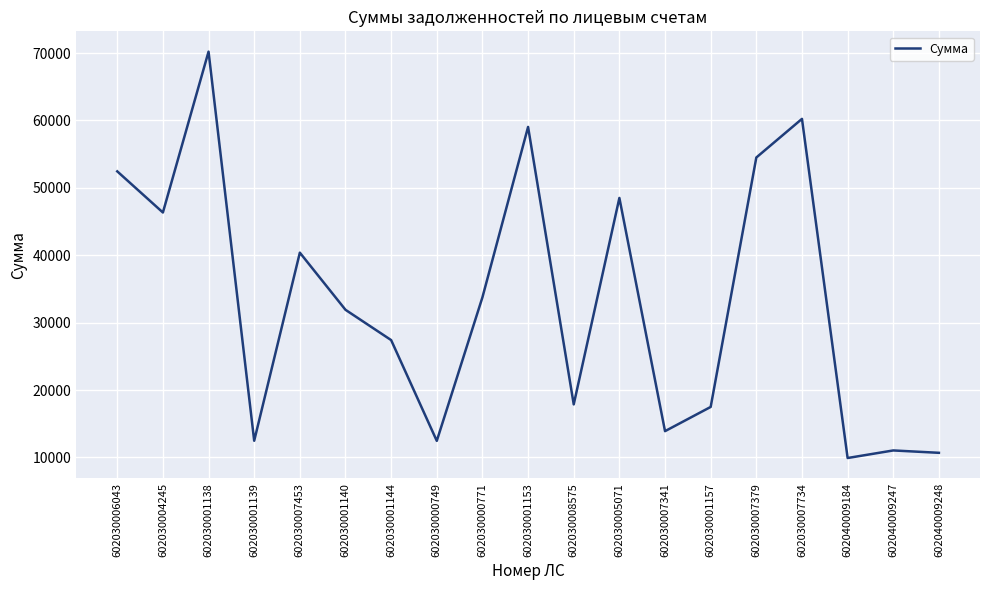

The value at 602030001153 is 29112.5. True or false?

False